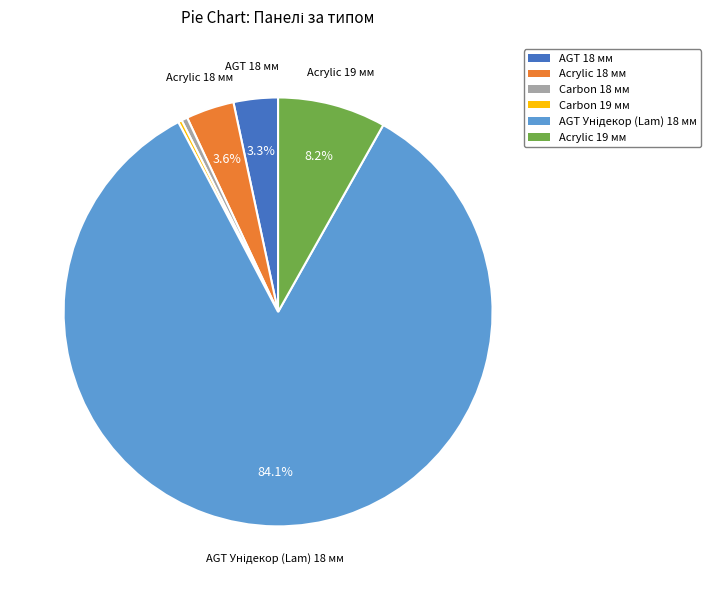

What percentage is NOT represented by AGT 18 мм?

96.7%